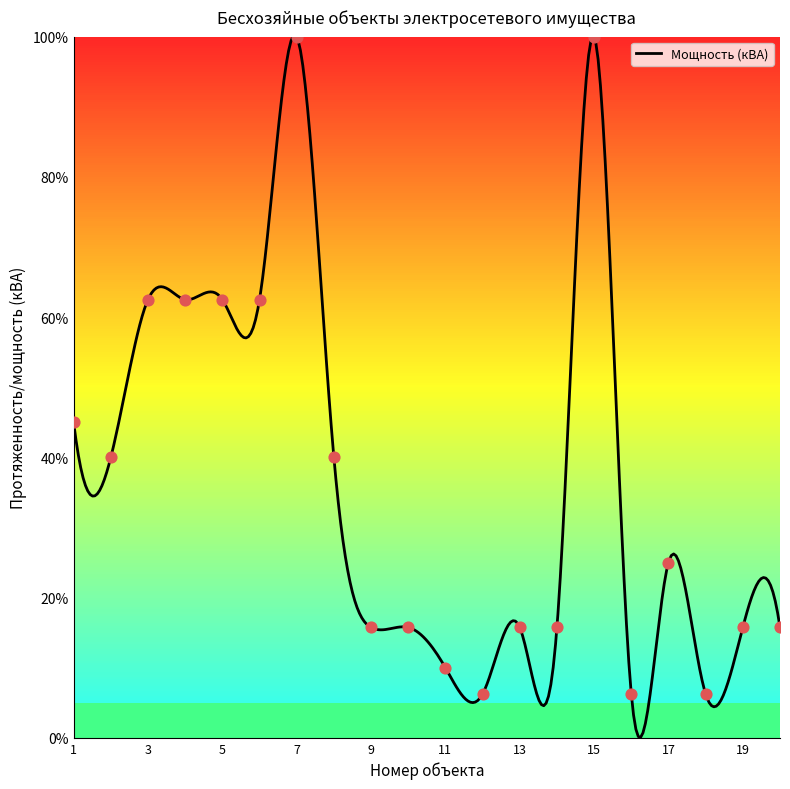

Which has a higher value, 20 or 5?

5